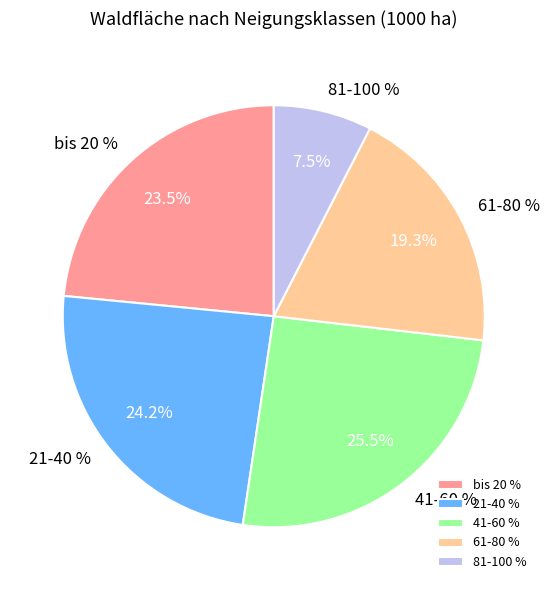

Is it true that 81-100 % is 8% of the pie?

True